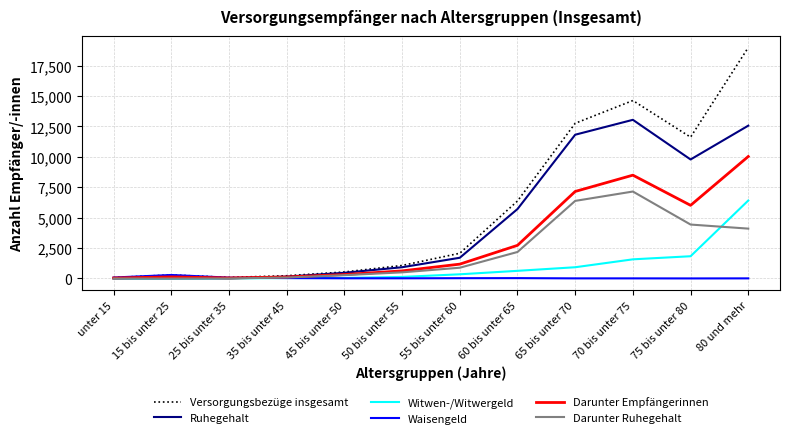

What is the sum of all Waisengeld values?

595